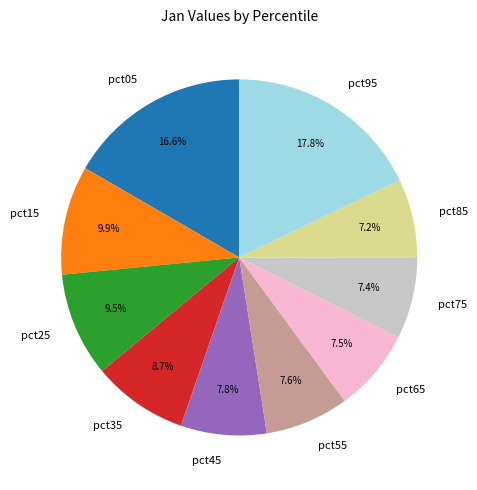

What percentage is NOT represented by pct25?

90.5%